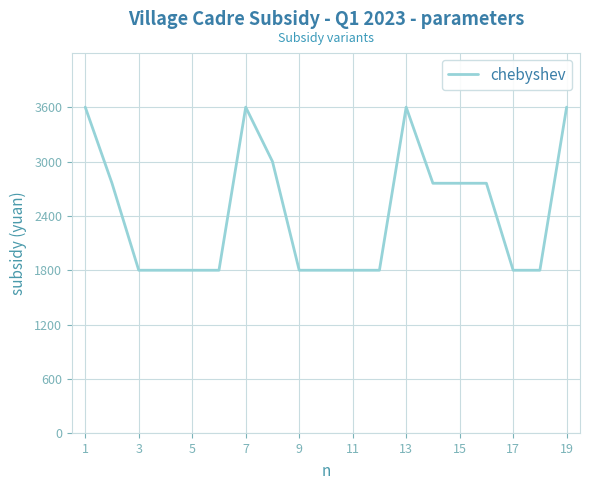

What is the smallest value displayed?

1800